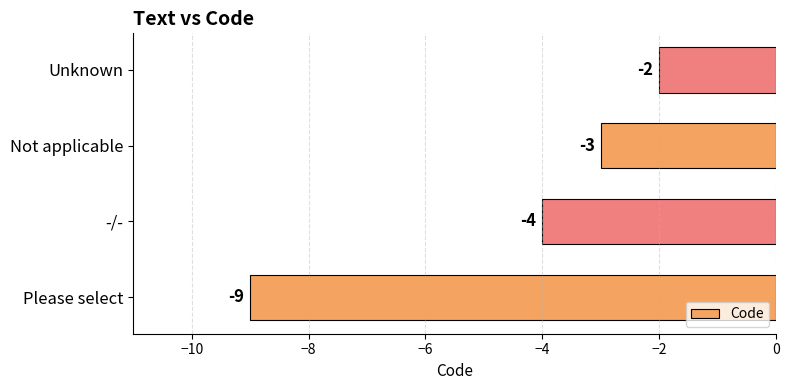

What is the difference between the second highest and second lowest values?

1